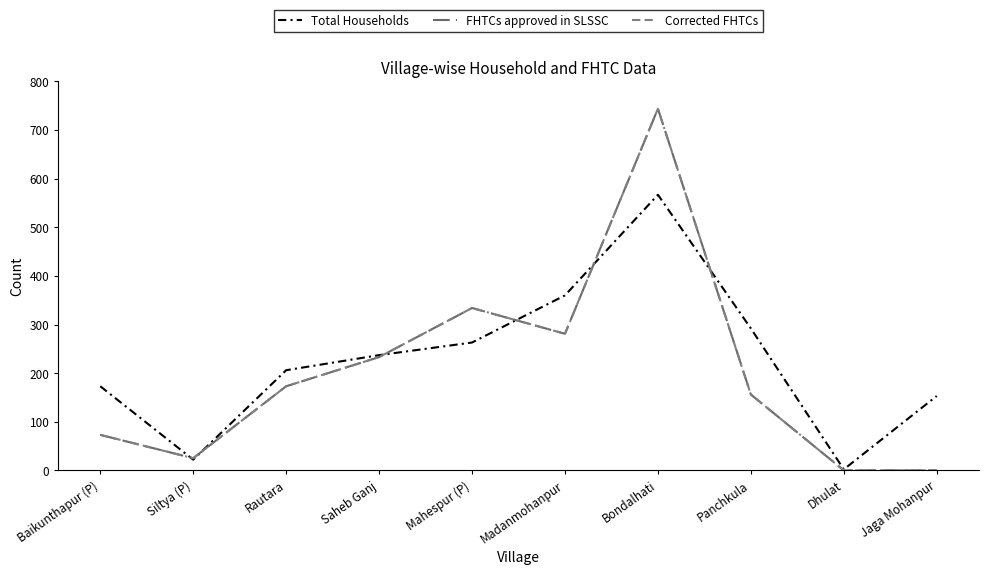

What value does the Corrected FHTCs series have at Rautara, to the nearest 10?

170